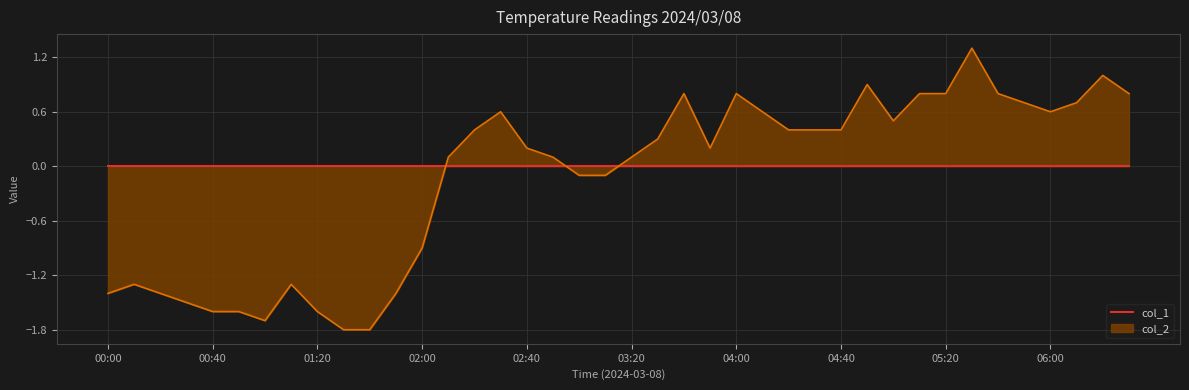

Reading left to right, transcribe all the data shown in this chart.

-1.4	-1.3	-1.4	-1.5	-1.6	-1.6	-1.7	-1.3	-1.6	-1.8	-1.8	-1.4	-0.9	0.1	0.4	0.6	0.2	0.1	-0.1	-0.1	0.1	0.3	0.8	0.2	0.8	0.6	0.4	0.4	0.4	0.9	0.5	0.8	0.8	1.3	0.8	0.7	0.6	0.7	1.0	0.8